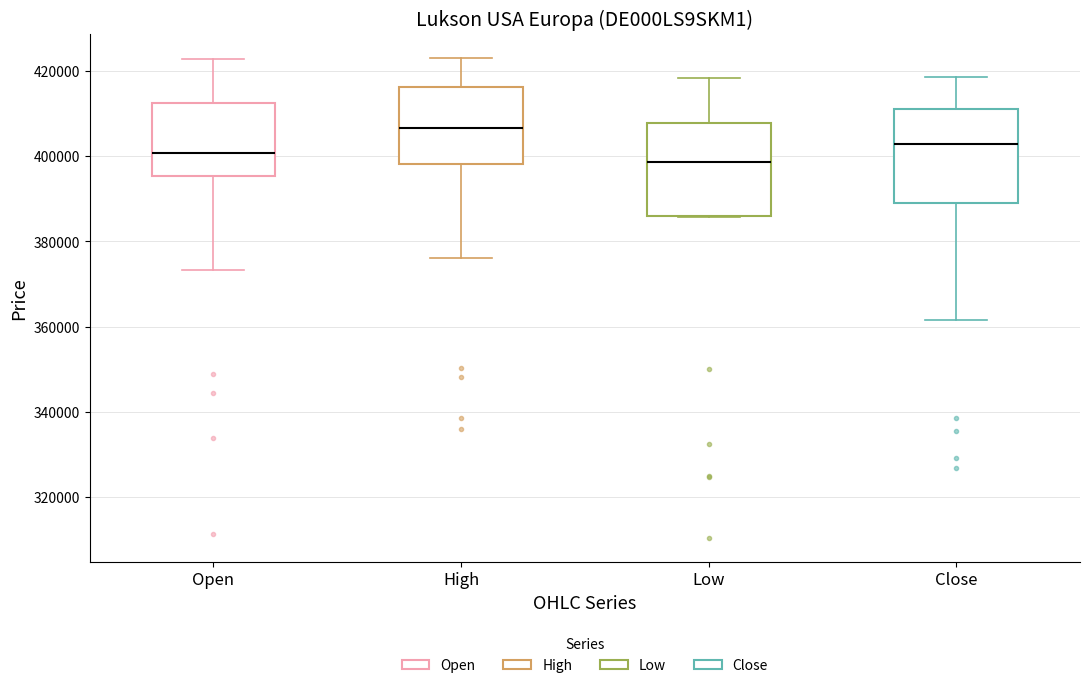

Which box has the lowest median line?

Low